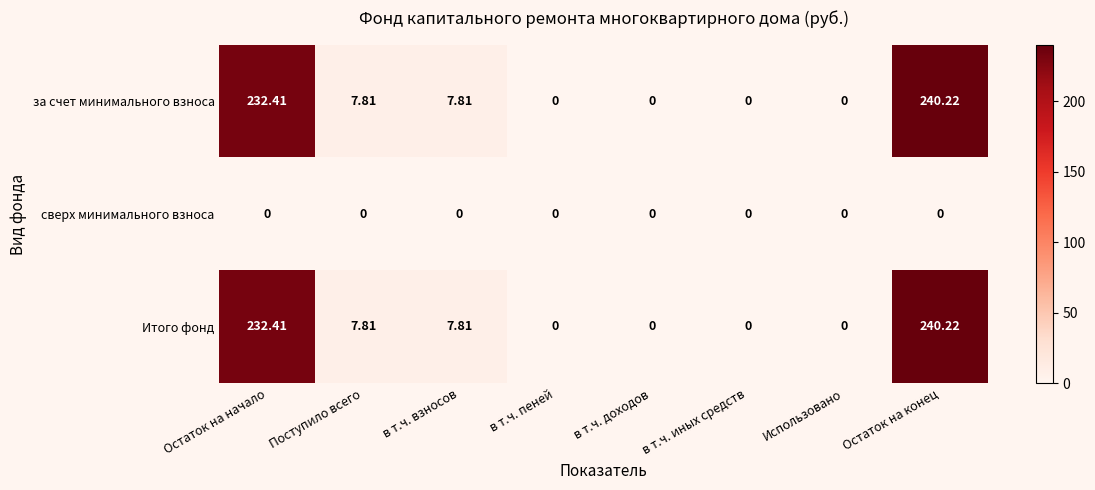

At which category is the sum across all series the highest?

Остаток на конец